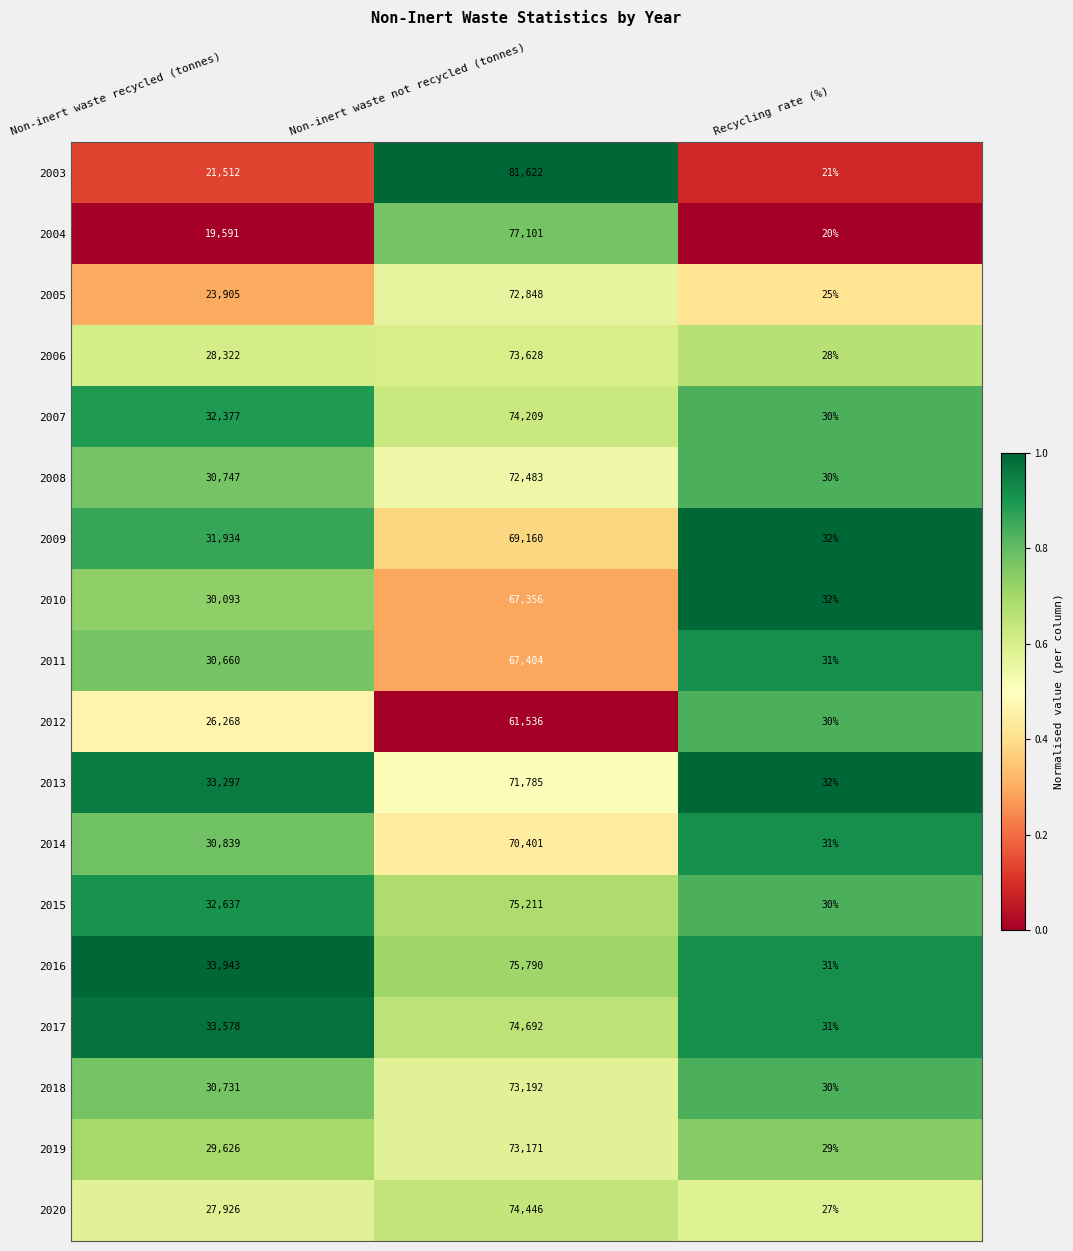

Which series has the largest total across all categories?

2016